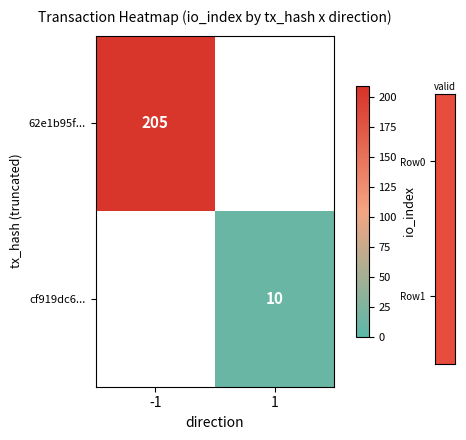

Which label corresponds to the largest value in the chart?

-1